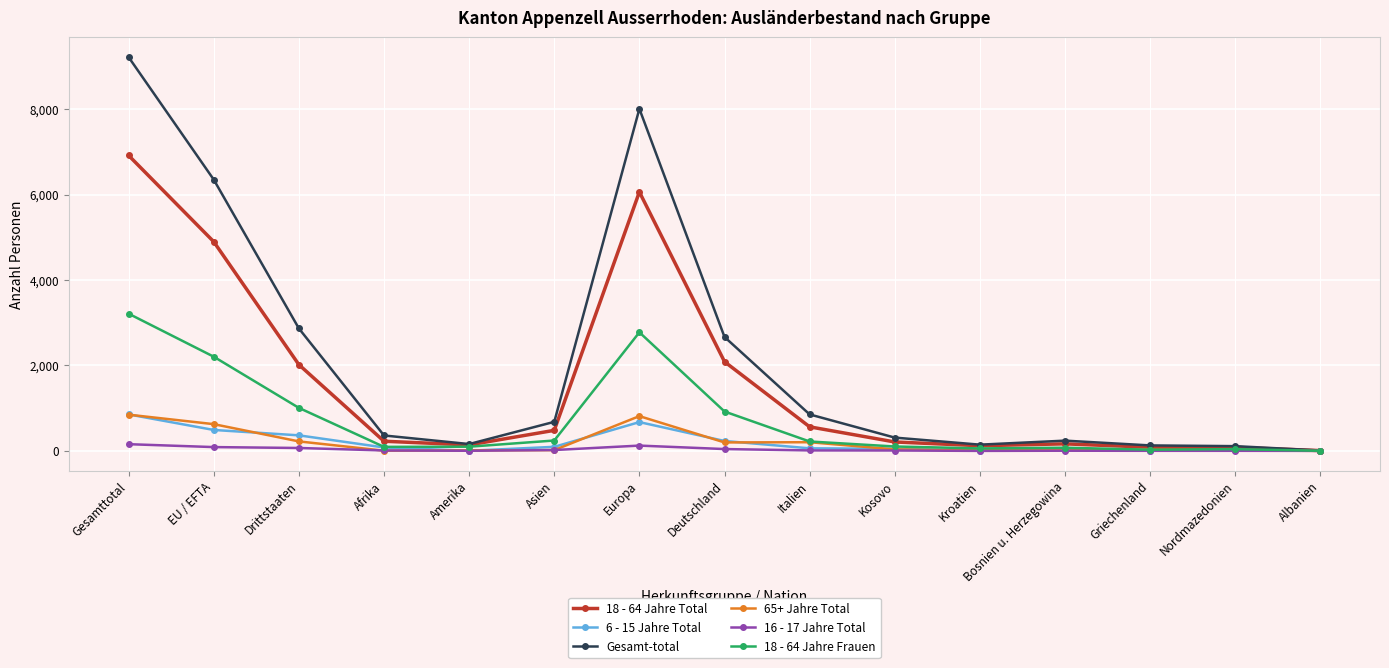

At which category is the sum across all series the highest?

Gesamttotal